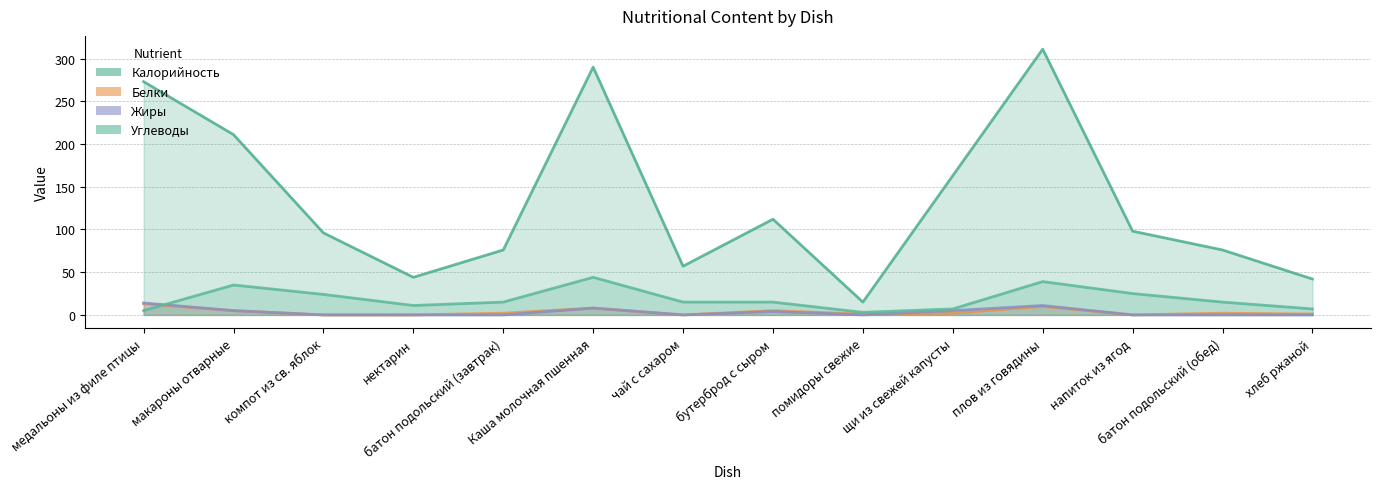

Is it true that Калорийность equals 44 at нектарин?

True